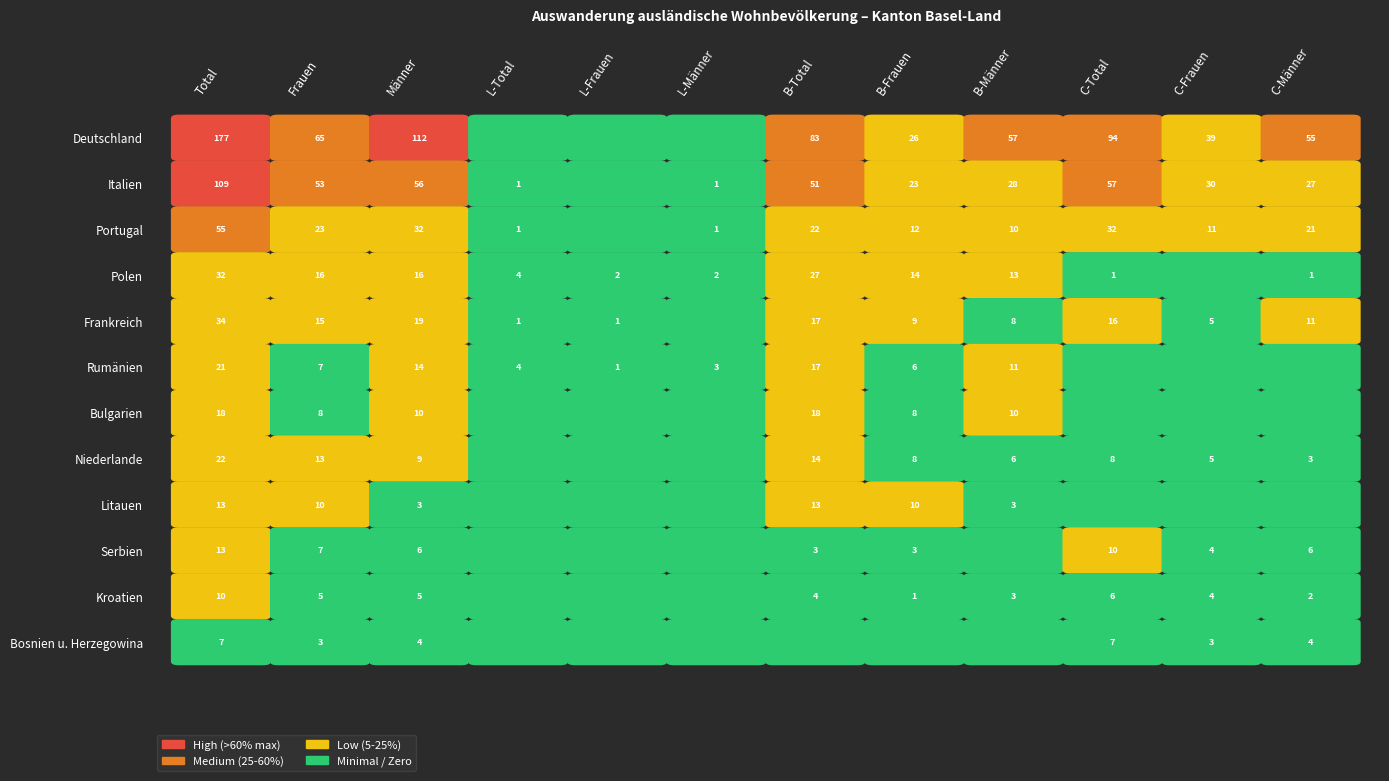

The value of Rumänien at Total is 12. True or false?

False